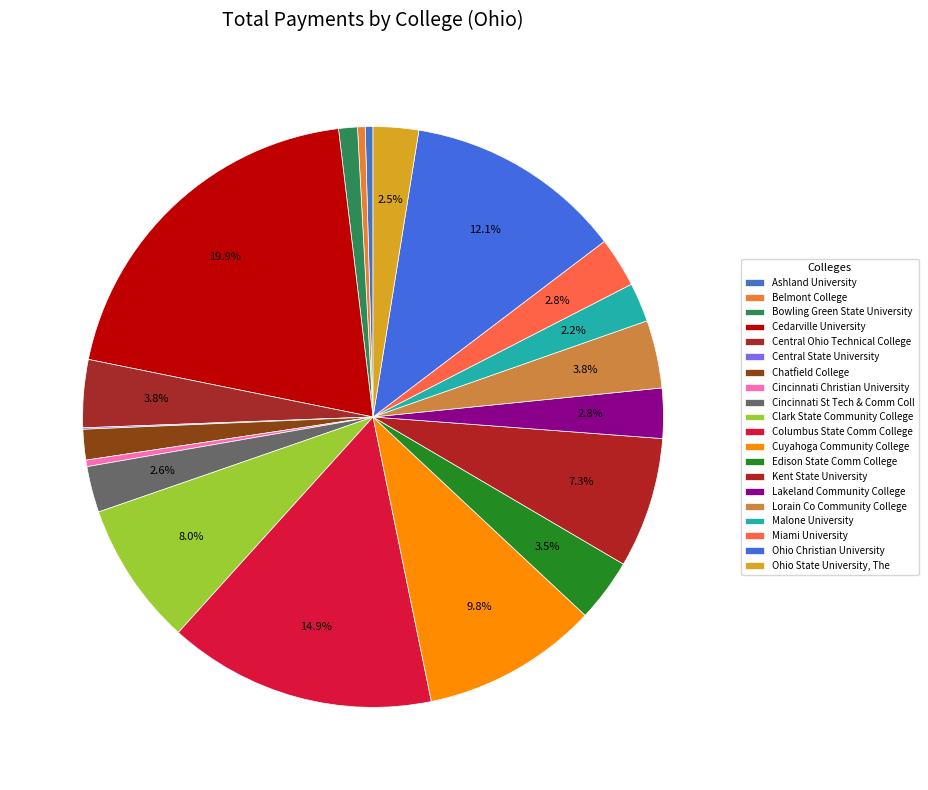

To the nearest percent, what is the combined percentage of Cedarville University and Central State University?

20%